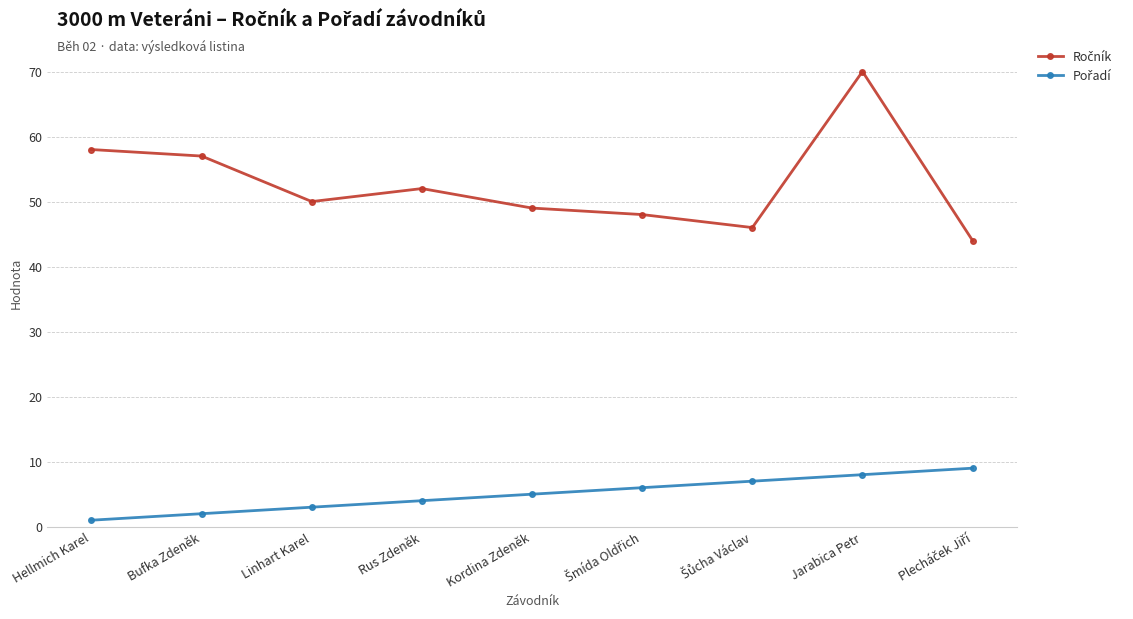

What position from the left is Linhart Karel?

3